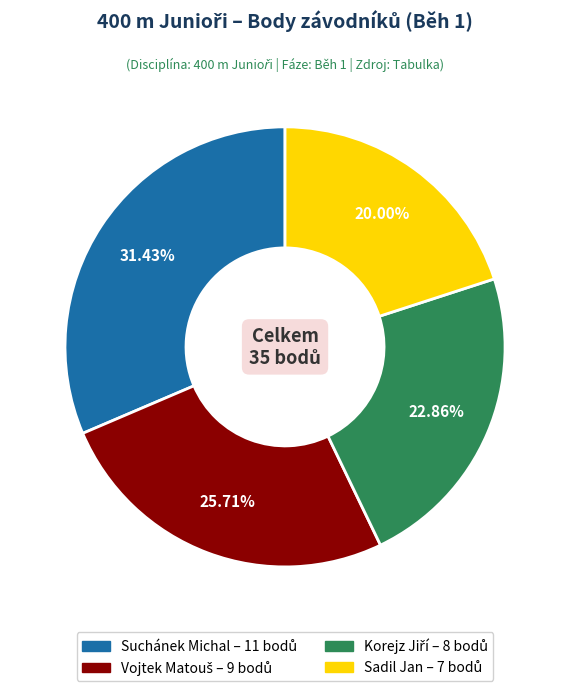

Is there a majority slice in this chart?

No